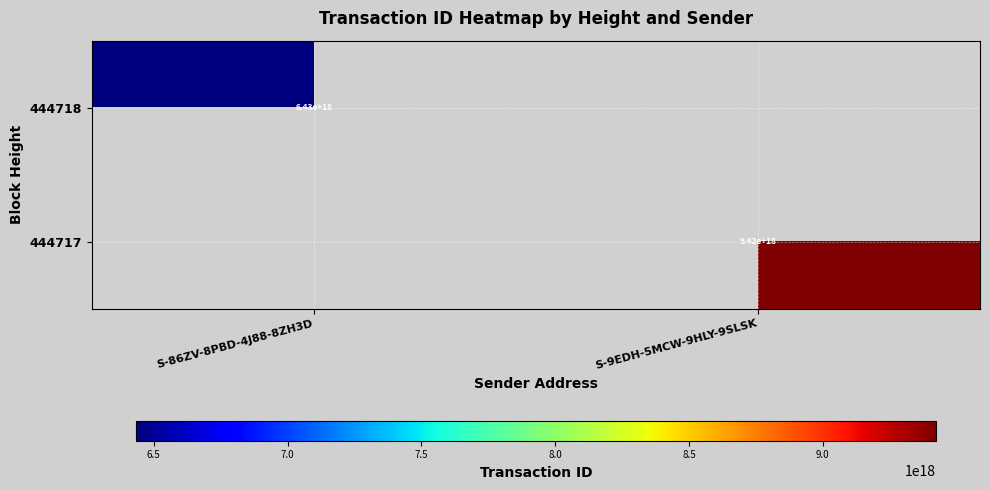

Is it true that 444717 equals 9420000000000000000 at S-9EDH-5MCW-9HLY-9SLSK?

True